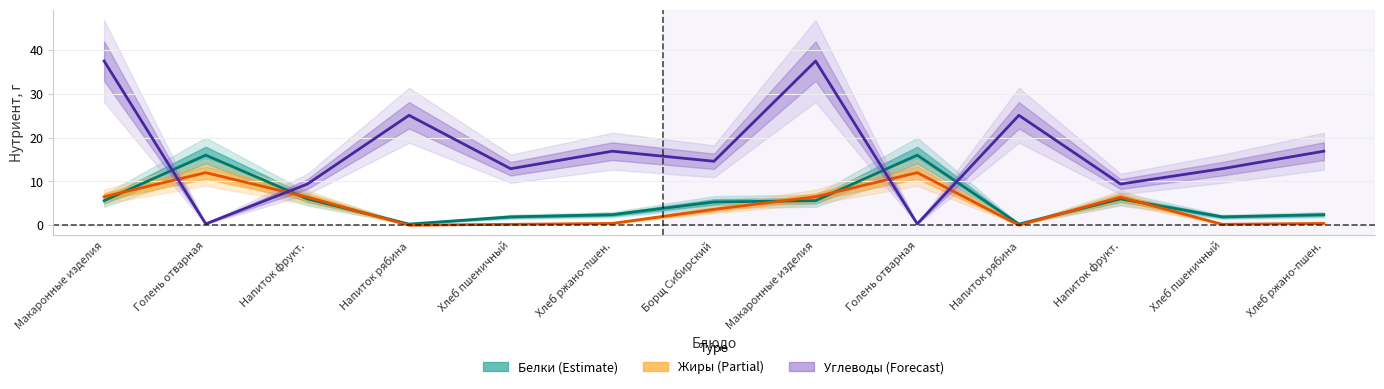

In Белки (Estimate), how many points are higher than both neighbors (excluding endpoints)?

3